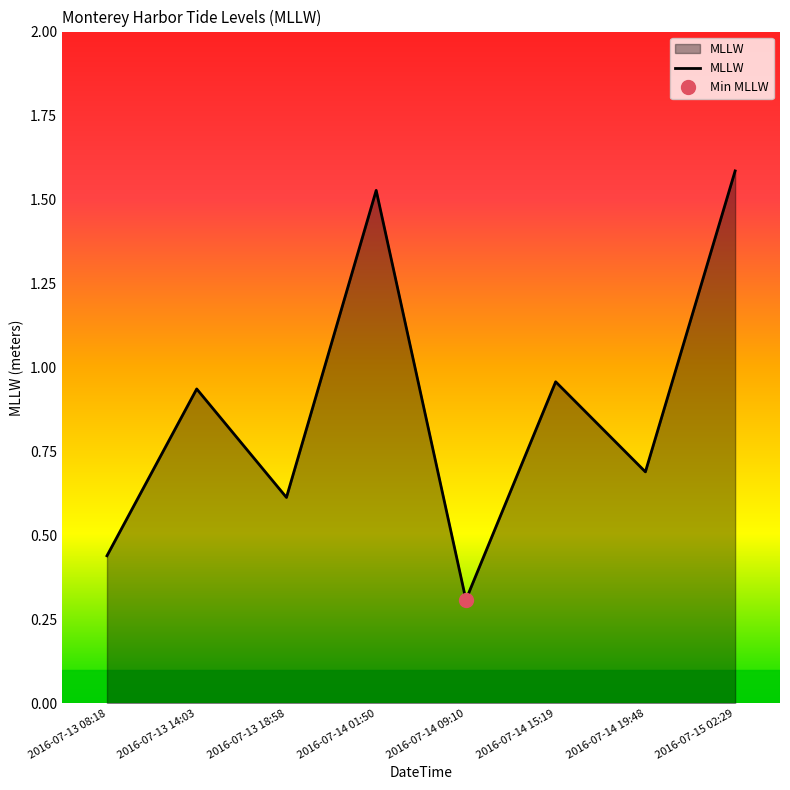

What is the sum of all values?

7.1